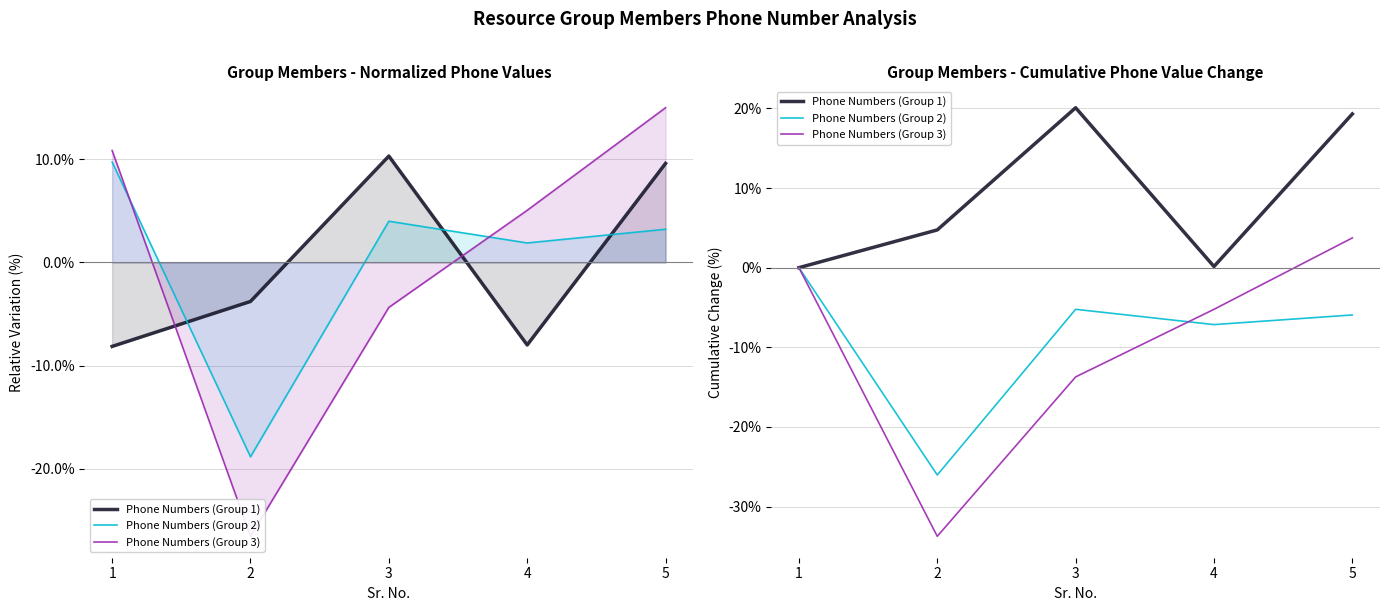

Is this an area chart (filled region under the line)?

No